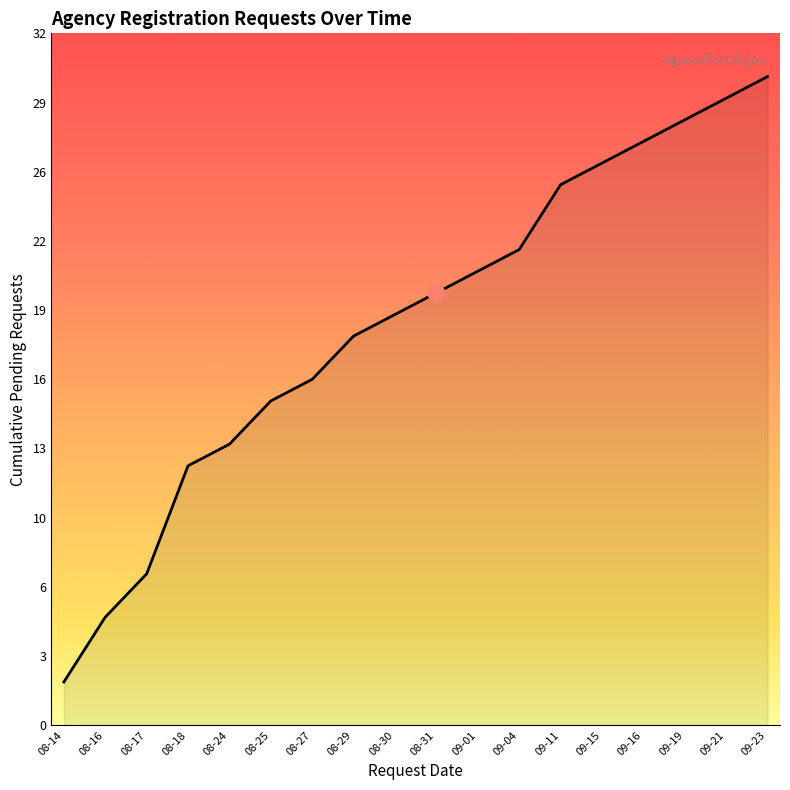

Approximately how many times larger is the value at 09-11 compared to 08-16?

5.0